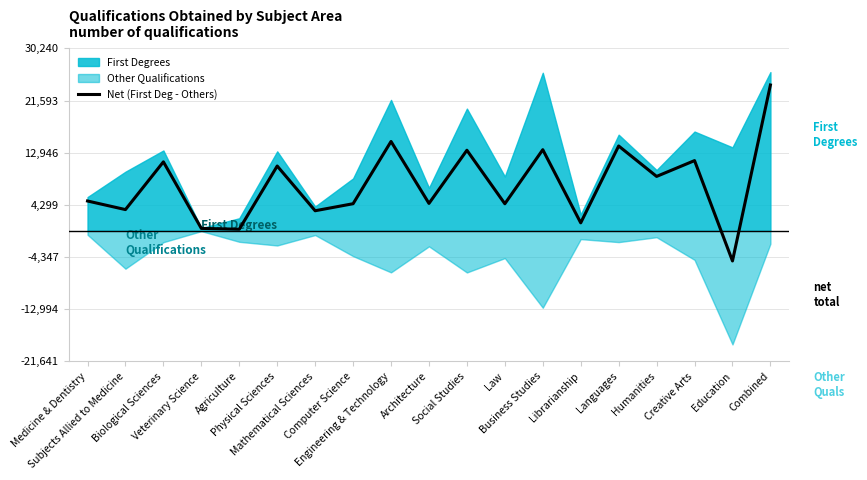

Is it true that the value at Subjects Allied to Medicine is 3521?

True